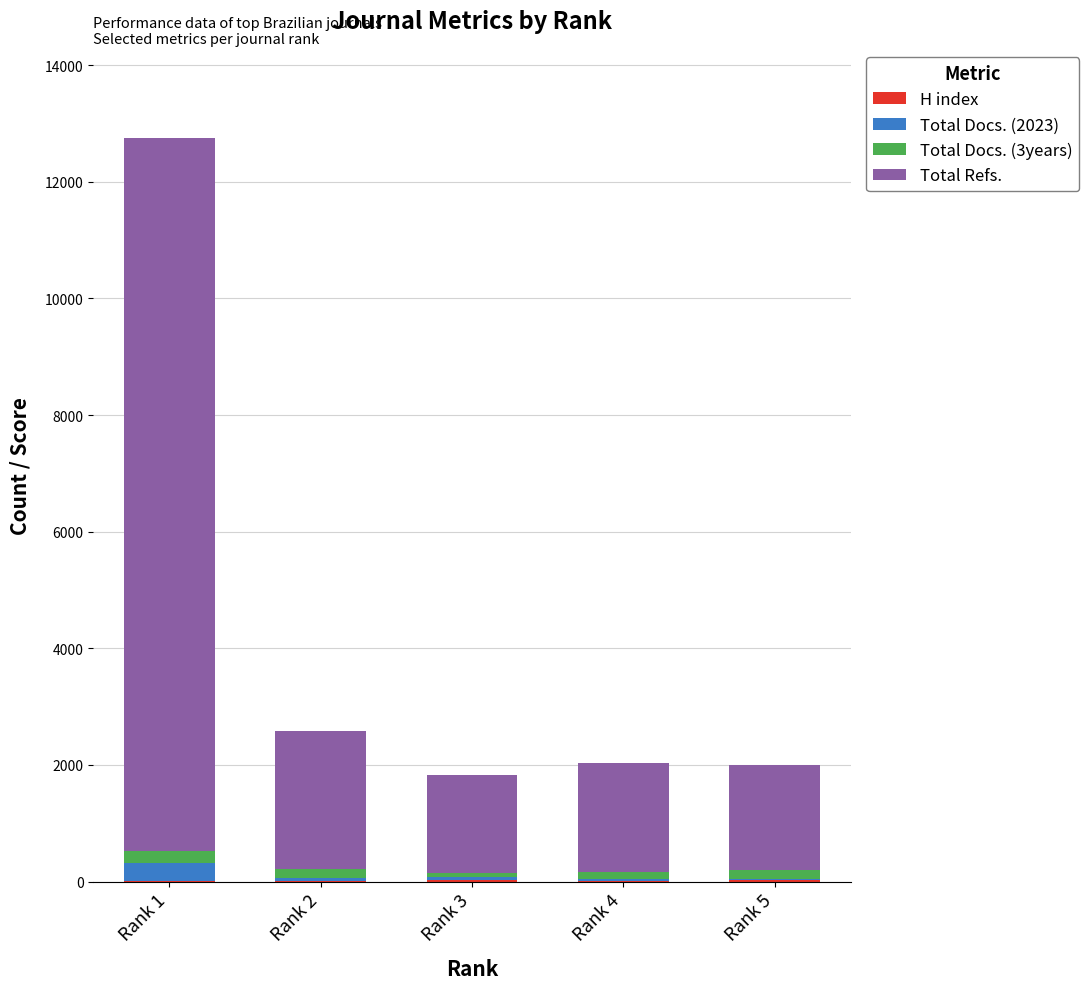

At which category is the sum across all series the highest?

Rank 1